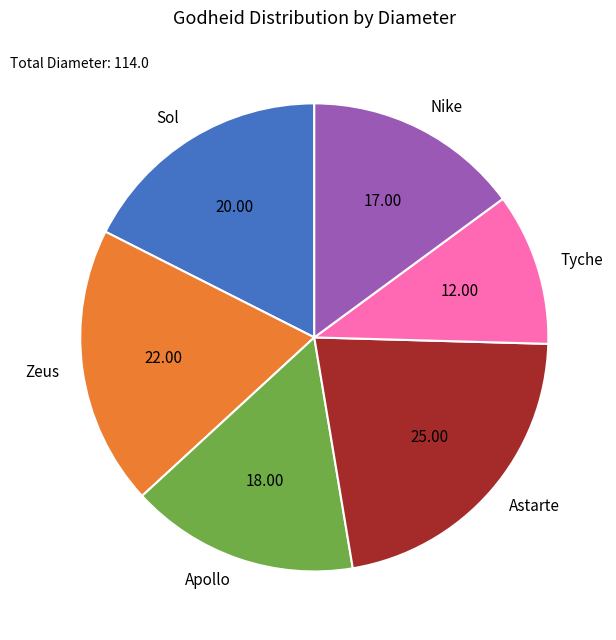

Rank the categories by value from lowest to highest.

Tyche, Nike, Apollo, Sol, Zeus, Astarte